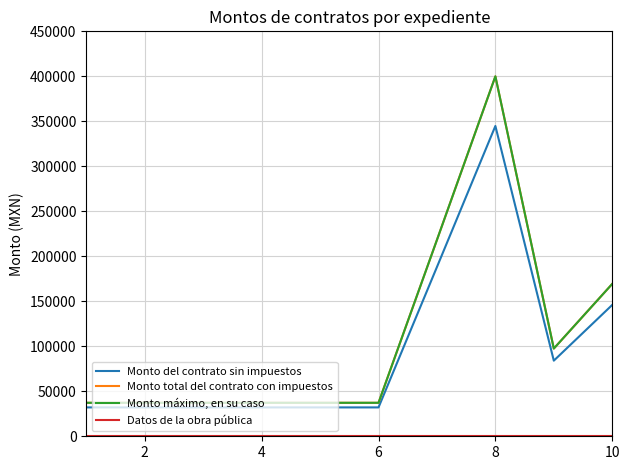

True or false: Datos de la obra pública and Monto total del contrato con impuestos intersect in this chart.

False